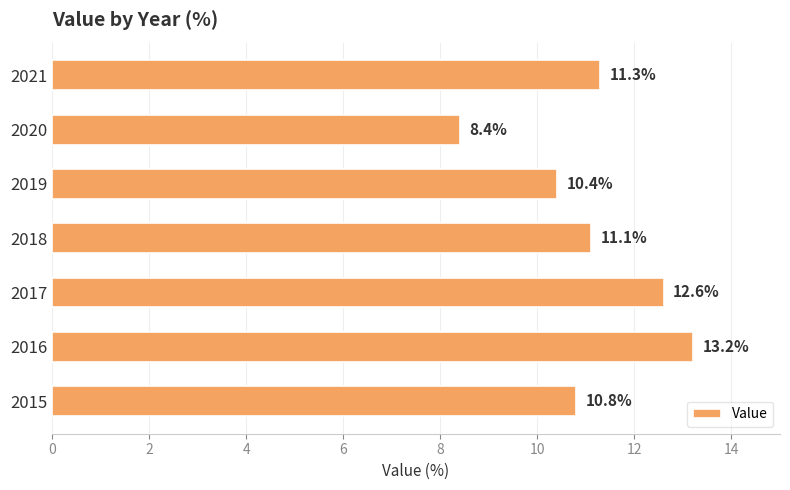

What is the maximum value shown in the chart?

13.2